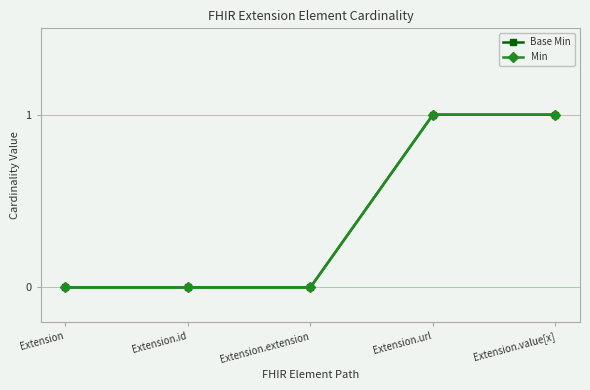

True or false: Base Min and Min intersect in this chart.

False